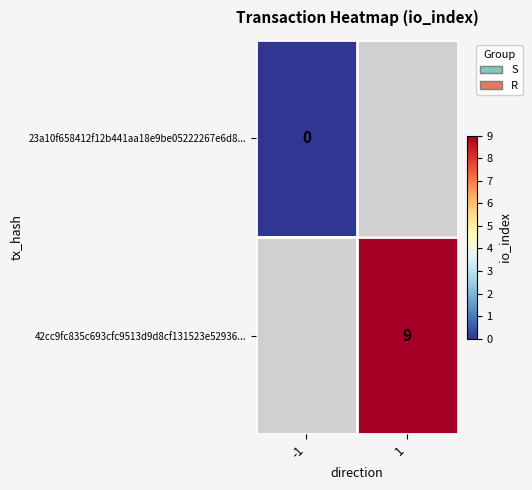

True or false: 42cc9fc835c693cfc9513d9d8cf131523e52936... has a value of 9 at 1.

True